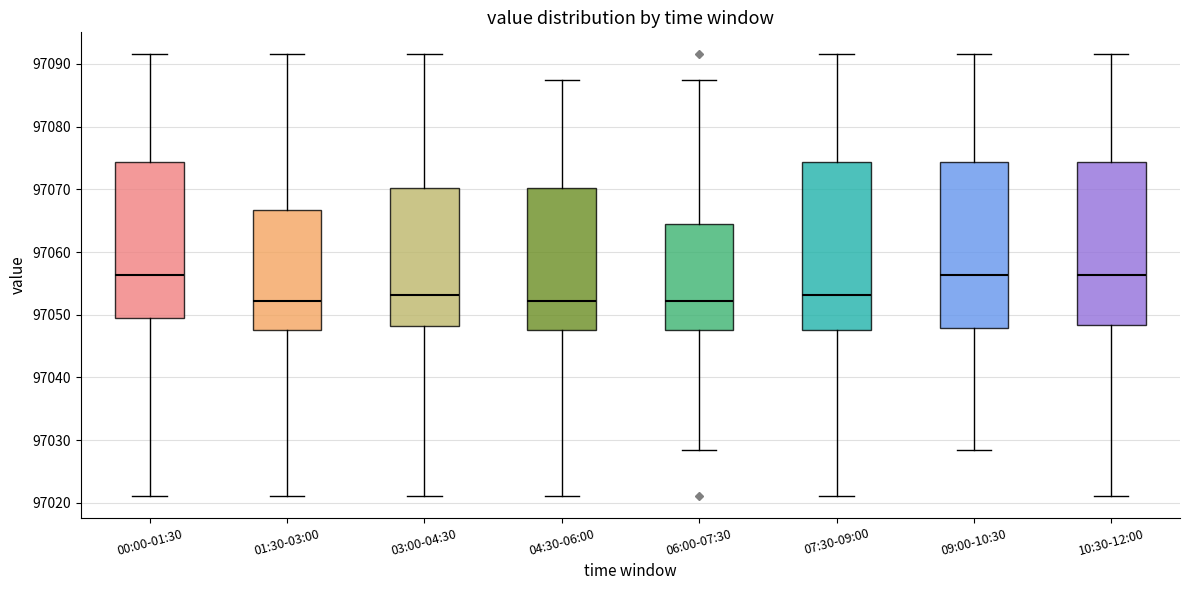

Reading left to right, transcribe this box plot: for each box, give where its median line is, the range the box spans, and where its two whiskers end, as read against the y-axis. The values are not printed on the chart, so give them approximately, as read against the axis.

00:00-01:30: median 97056, box 97049 to 97074, whiskers 97021 to 97092
01:30-03:00: median 97052, box 97048 to 97067, whiskers 97021 to 97092
03:00-04:30: median 97053, box 97048 to 97070, whiskers 97021 to 97092
04:30-06:00: median 97052, box 97048 to 97070, whiskers 97021 to 97087
06:00-07:30: median 97052, box 97048 to 97064, whiskers 97028 to 97087
07:30-09:00: median 97053, box 97048 to 97074, whiskers 97021 to 97092
09:00-10:30: median 97056, box 97048 to 97074, whiskers 97028 to 97092
10:30-12:00: median 97056, box 97048 to 97074, whiskers 97021 to 97092